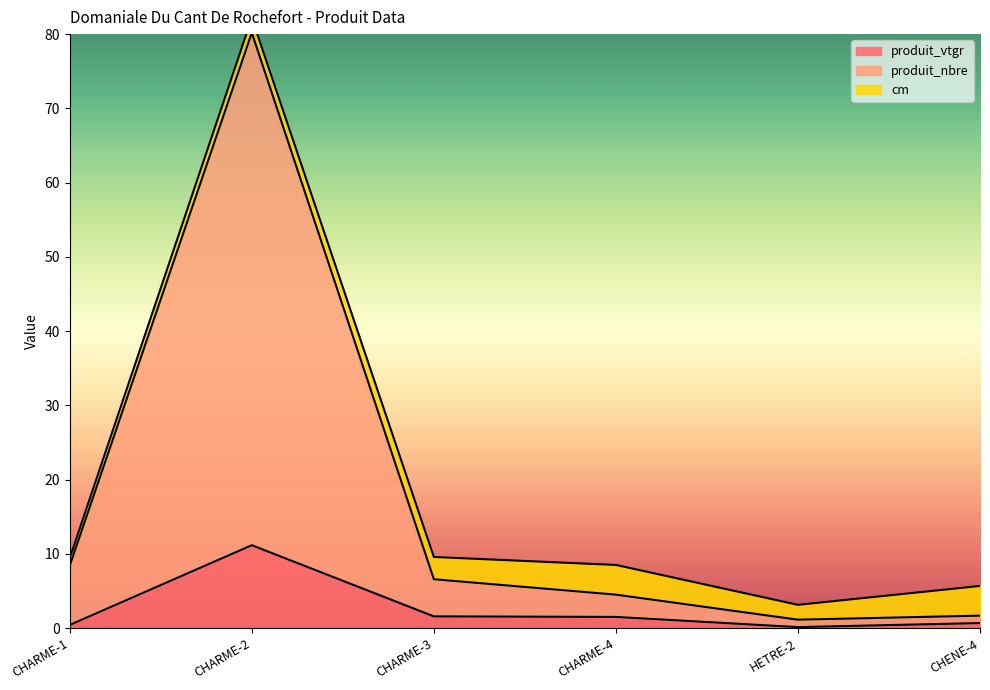

At which category is the sum across all series the highest?

CHARME-2